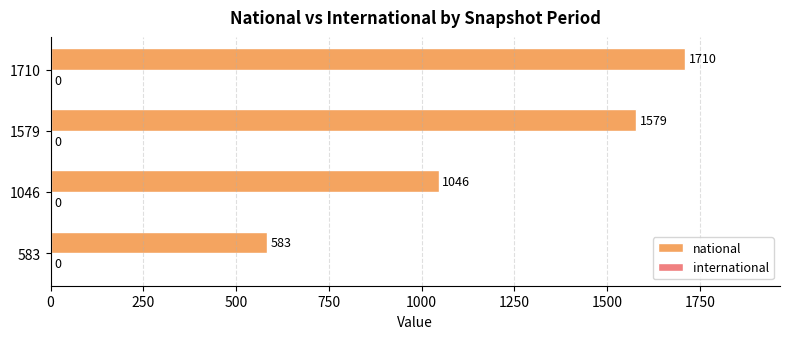

Rank the categories by value from highest to lowest.

1710, 1579, 1046, 583